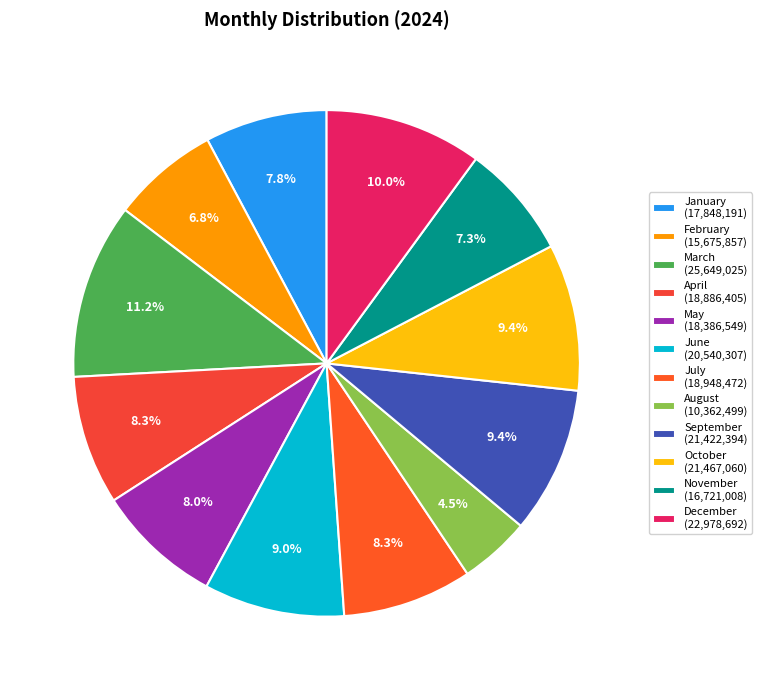

Count the number of slices in the pie.

12